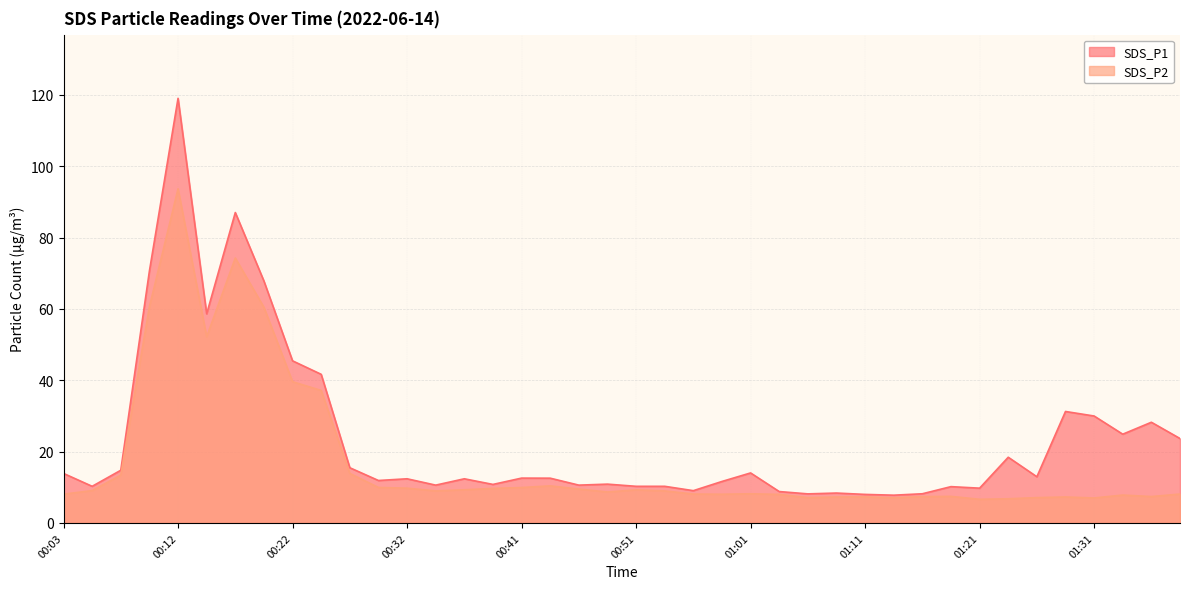

True or false: SDS_P1 and SDS_P2 intersect in this chart.

False